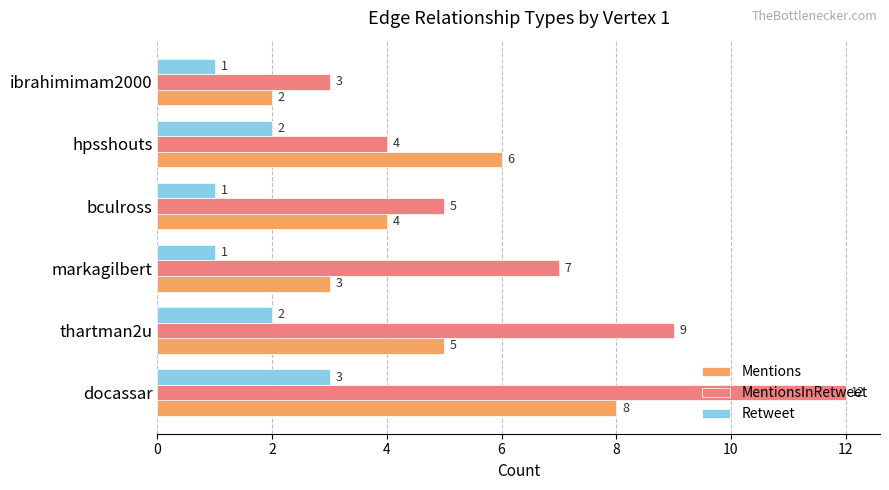

Where is MentionsInRetweet nearest to the value 7?

markagilbert